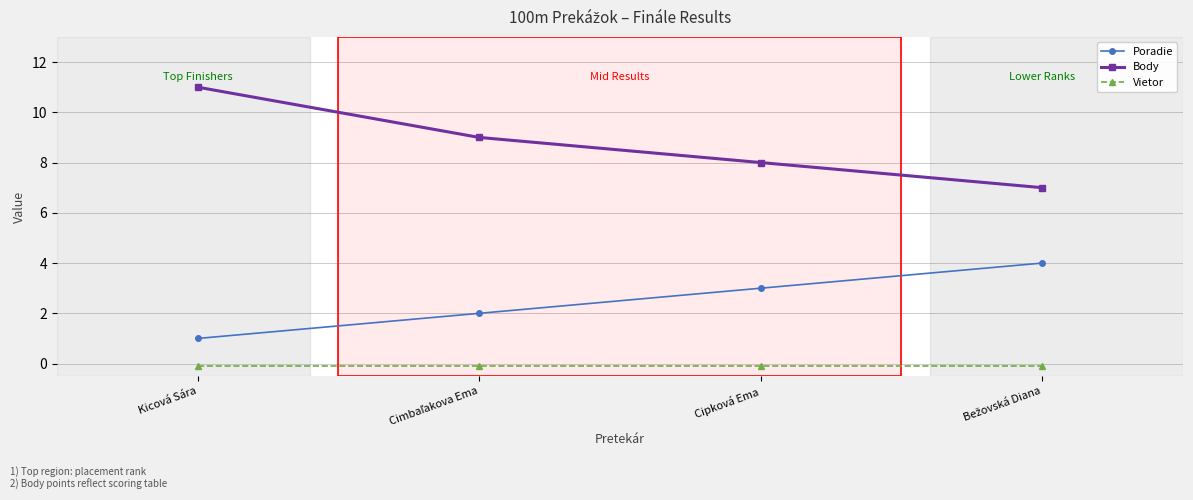

True or false: Poradie and Body intersect in this chart.

False